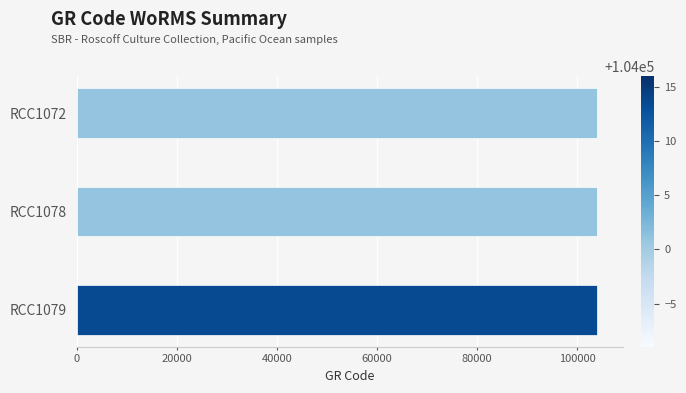

What is the value of the 3rd bar from the top?

104016